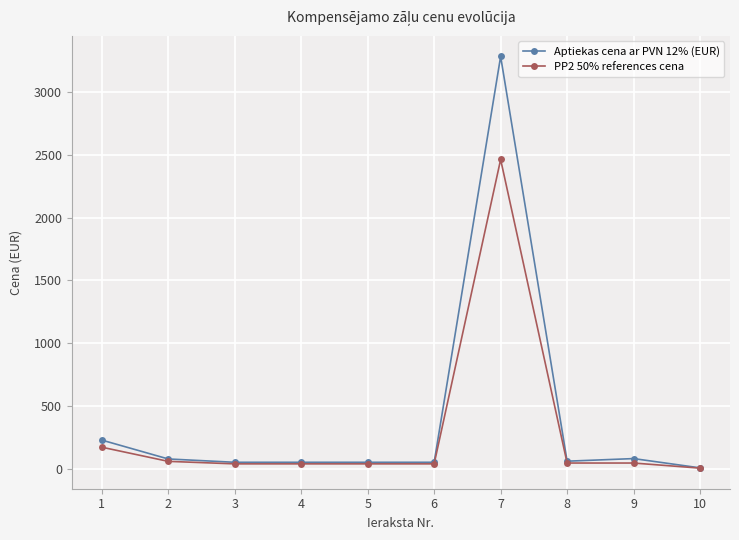

The value of Aptiekas cena ar PVN 12% (EUR) at 7 is 719.7. True or false?

False